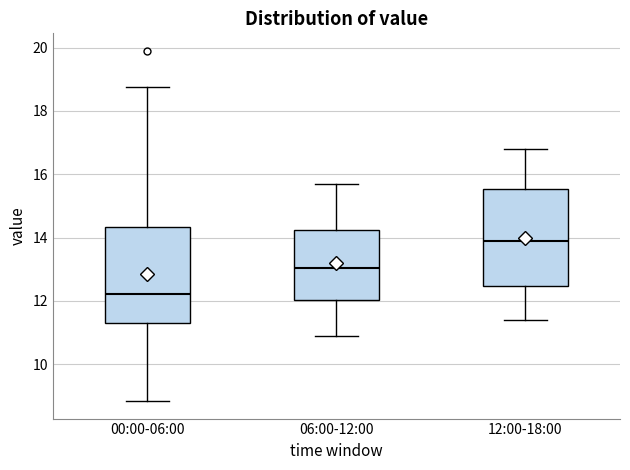

Reading left to right, transcribe this box plot: for each box, give where its median line is, the range the box spans, and where its two whiskers end, as read against the y-axis. The values are not printed on the chart, so give them approximately, as read against the axis.

00:00-06:00: median 12.2, box 11.2 to 14.4, whiskers 8.8 to 18.8
06:00-12:00: median 13.0, box 12.0 to 14.2, whiskers 11.0 to 15.8
12:00-18:00: median 14.0, box 12.4 to 15.6, whiskers 11.4 to 16.8